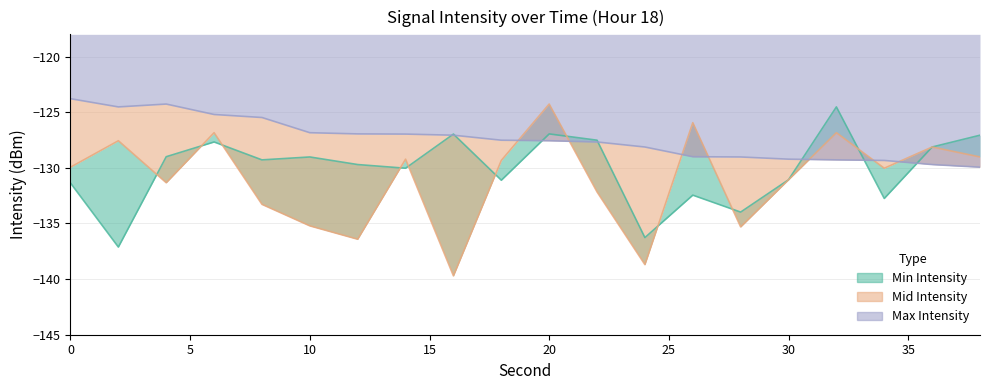

Is it true that Mid Intensity equals -135.2 at 10?

True